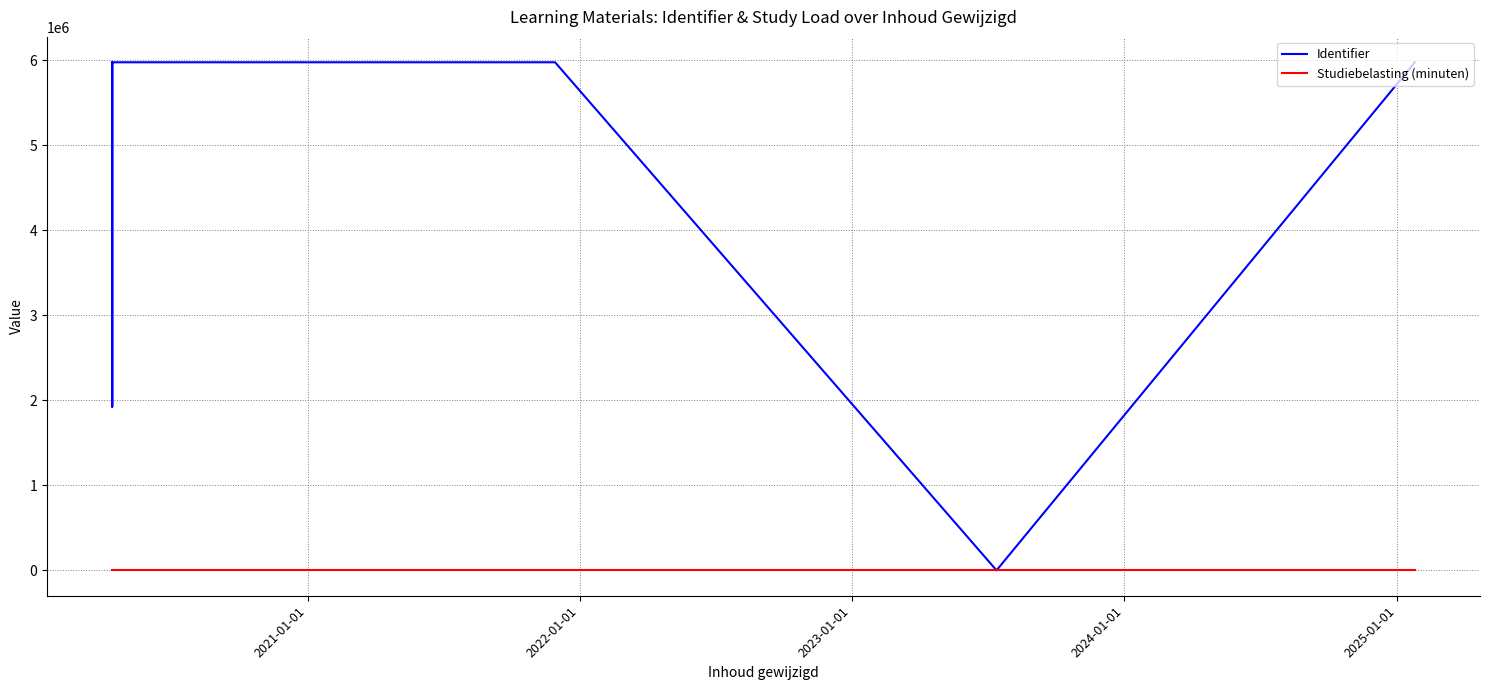

What is the difference between the second highest and second lowest values in the Studiebelasting (minuten) series?

20